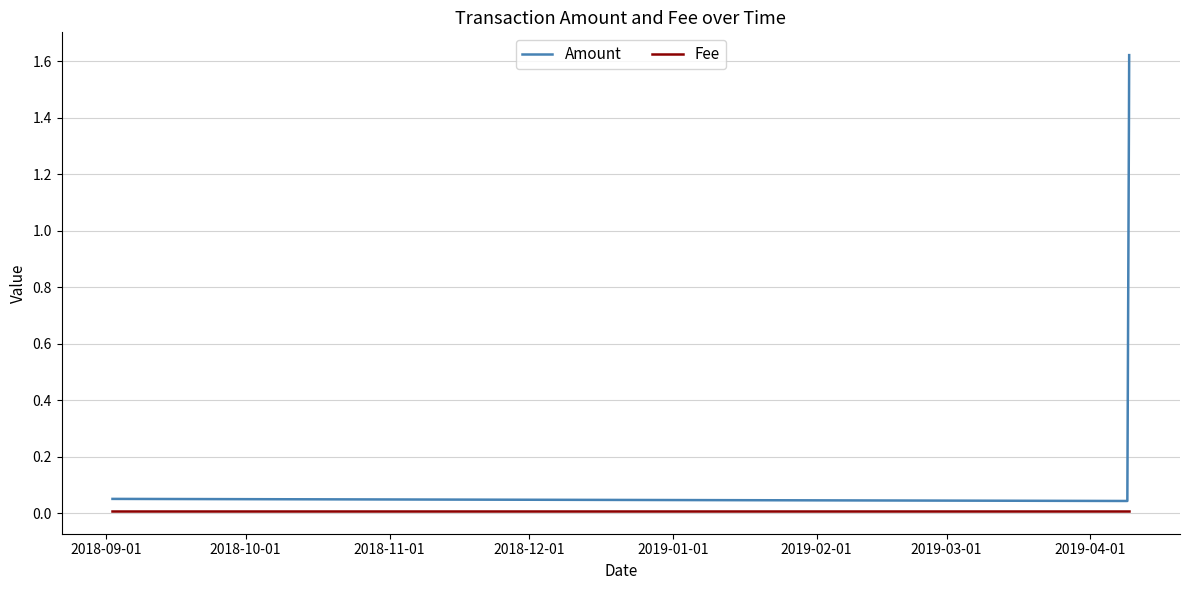

Which series has the largest total across all categories?

Amount